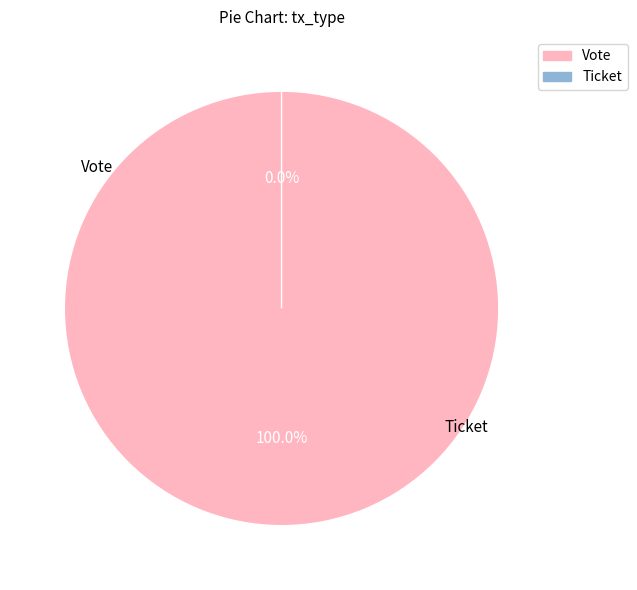

Which slice is the smallest?

Ticket